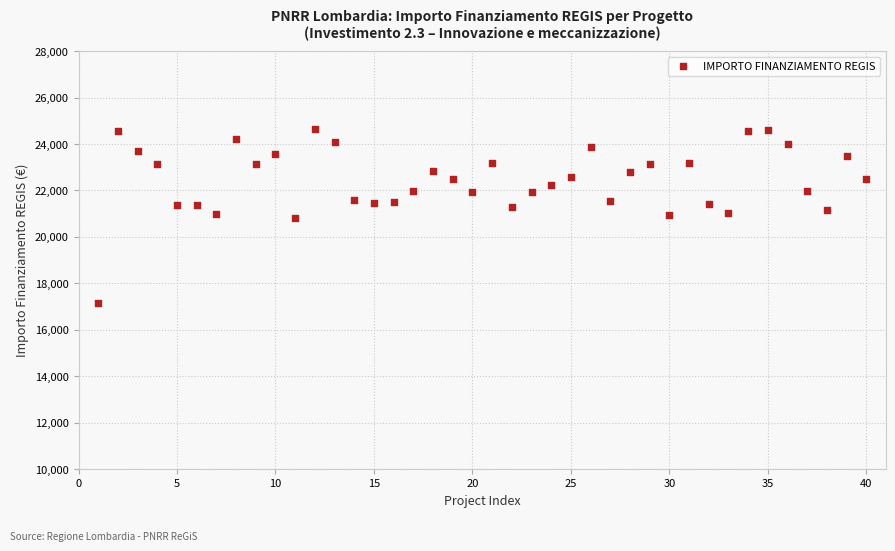

What is the range of Y values (max minus min)?

7456.7